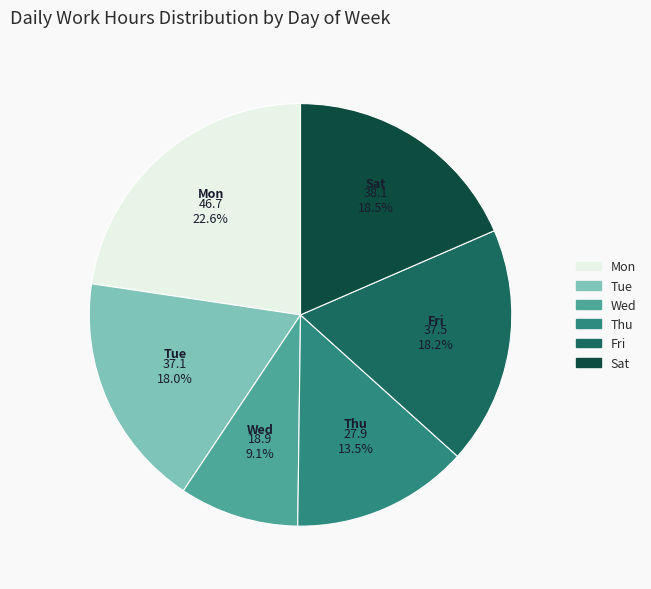

How many slices are in this pie chart?

6